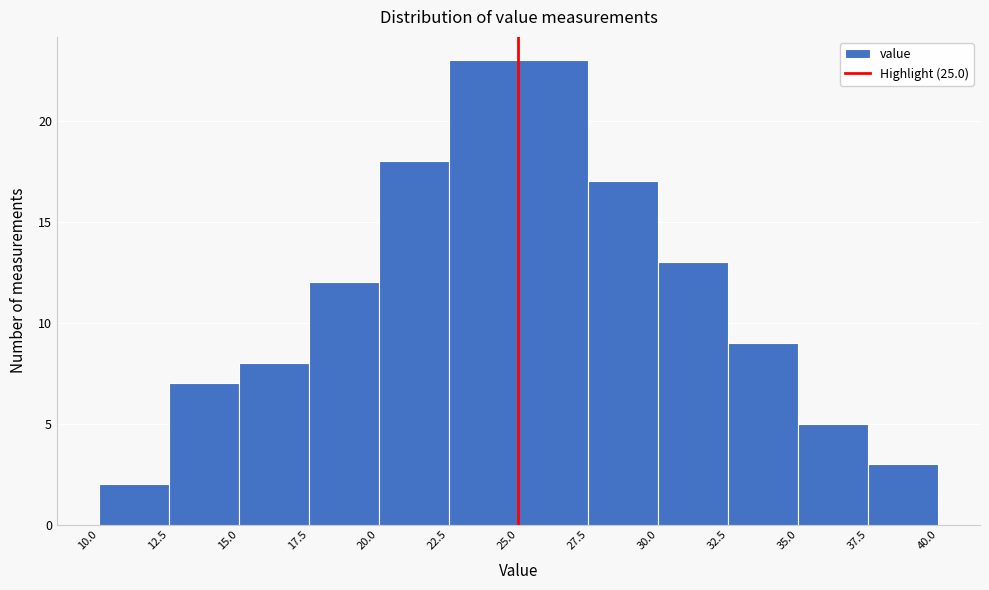

Reading left to right, list every bar in this chart as the range it spans on the x-axis followed by its height. The values are not printed on the chart, so give them approximately, as read against the axis.

10.0 to 12.5: 2
12.5 to 15.0: 7
15.0 to 17.5: 8
17.5 to 20.0: 12
20.0 to 22.5: 18
22.5 to 25.0: 23
25.0 to 27.5: 23
27.5 to 30.0: 17
30.0 to 32.5: 13
32.5 to 35.0: 9
35.0 to 37.5: 5
37.5 to 40.0: 3